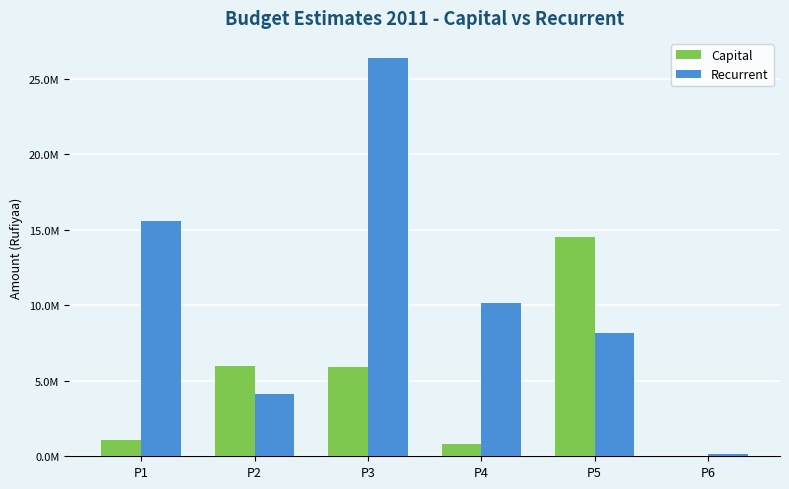

What is the sum of all Capital values?

28282625.0